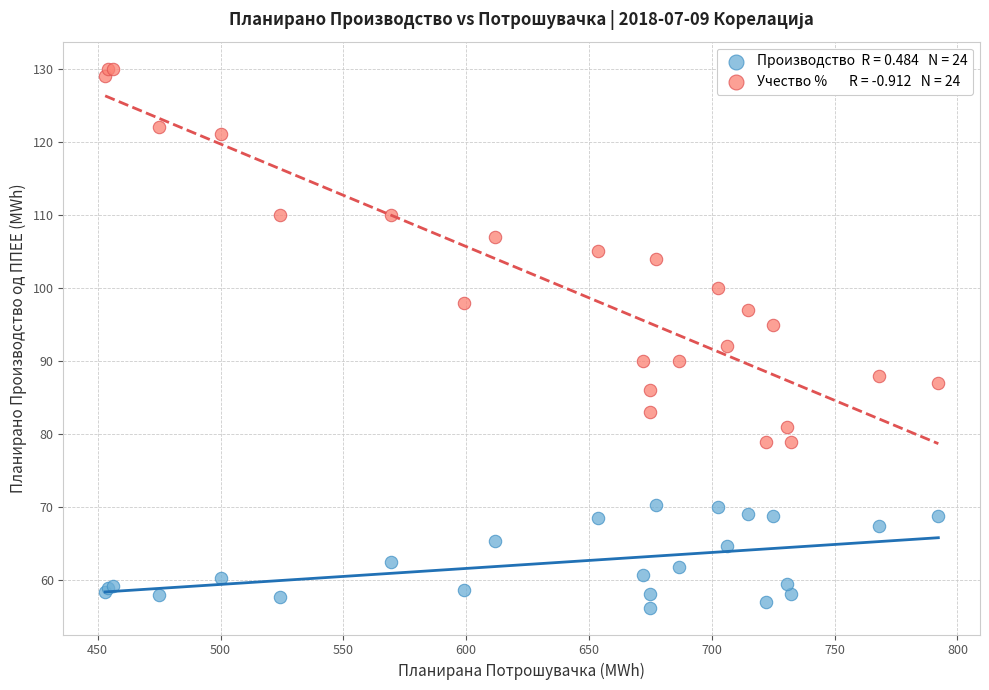

Across all series, what Y value is closest to 93?

92.0